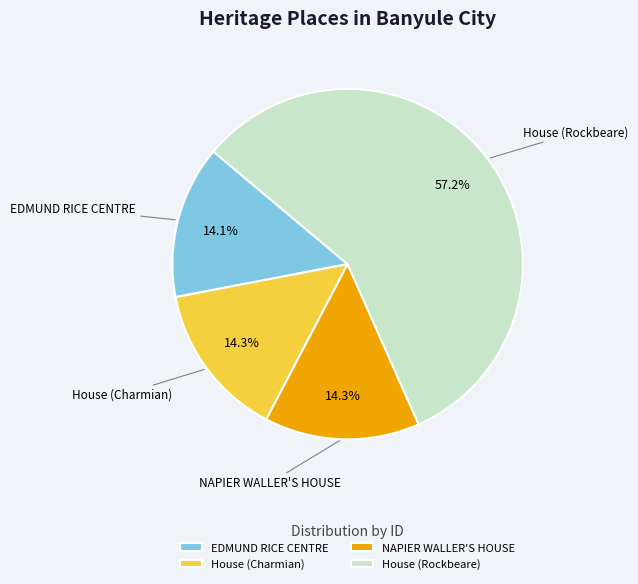

To the nearest percent, what is the difference between the largest and smallest slice percentages?

43%